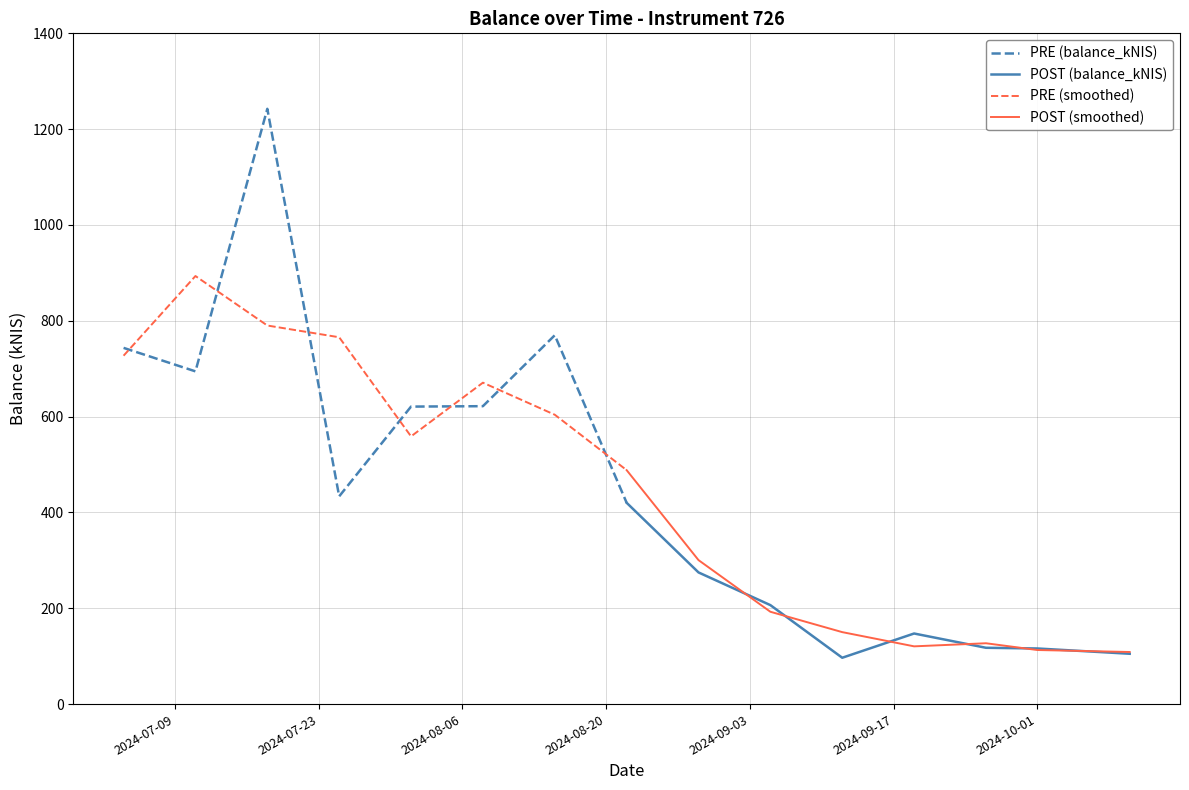

What position from the left is 2024-09-17?

6